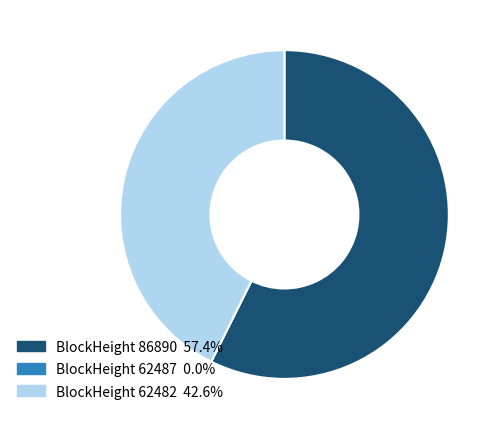

Does BlockHeight 86890 57.4% account for over 50% of the chart?

Yes